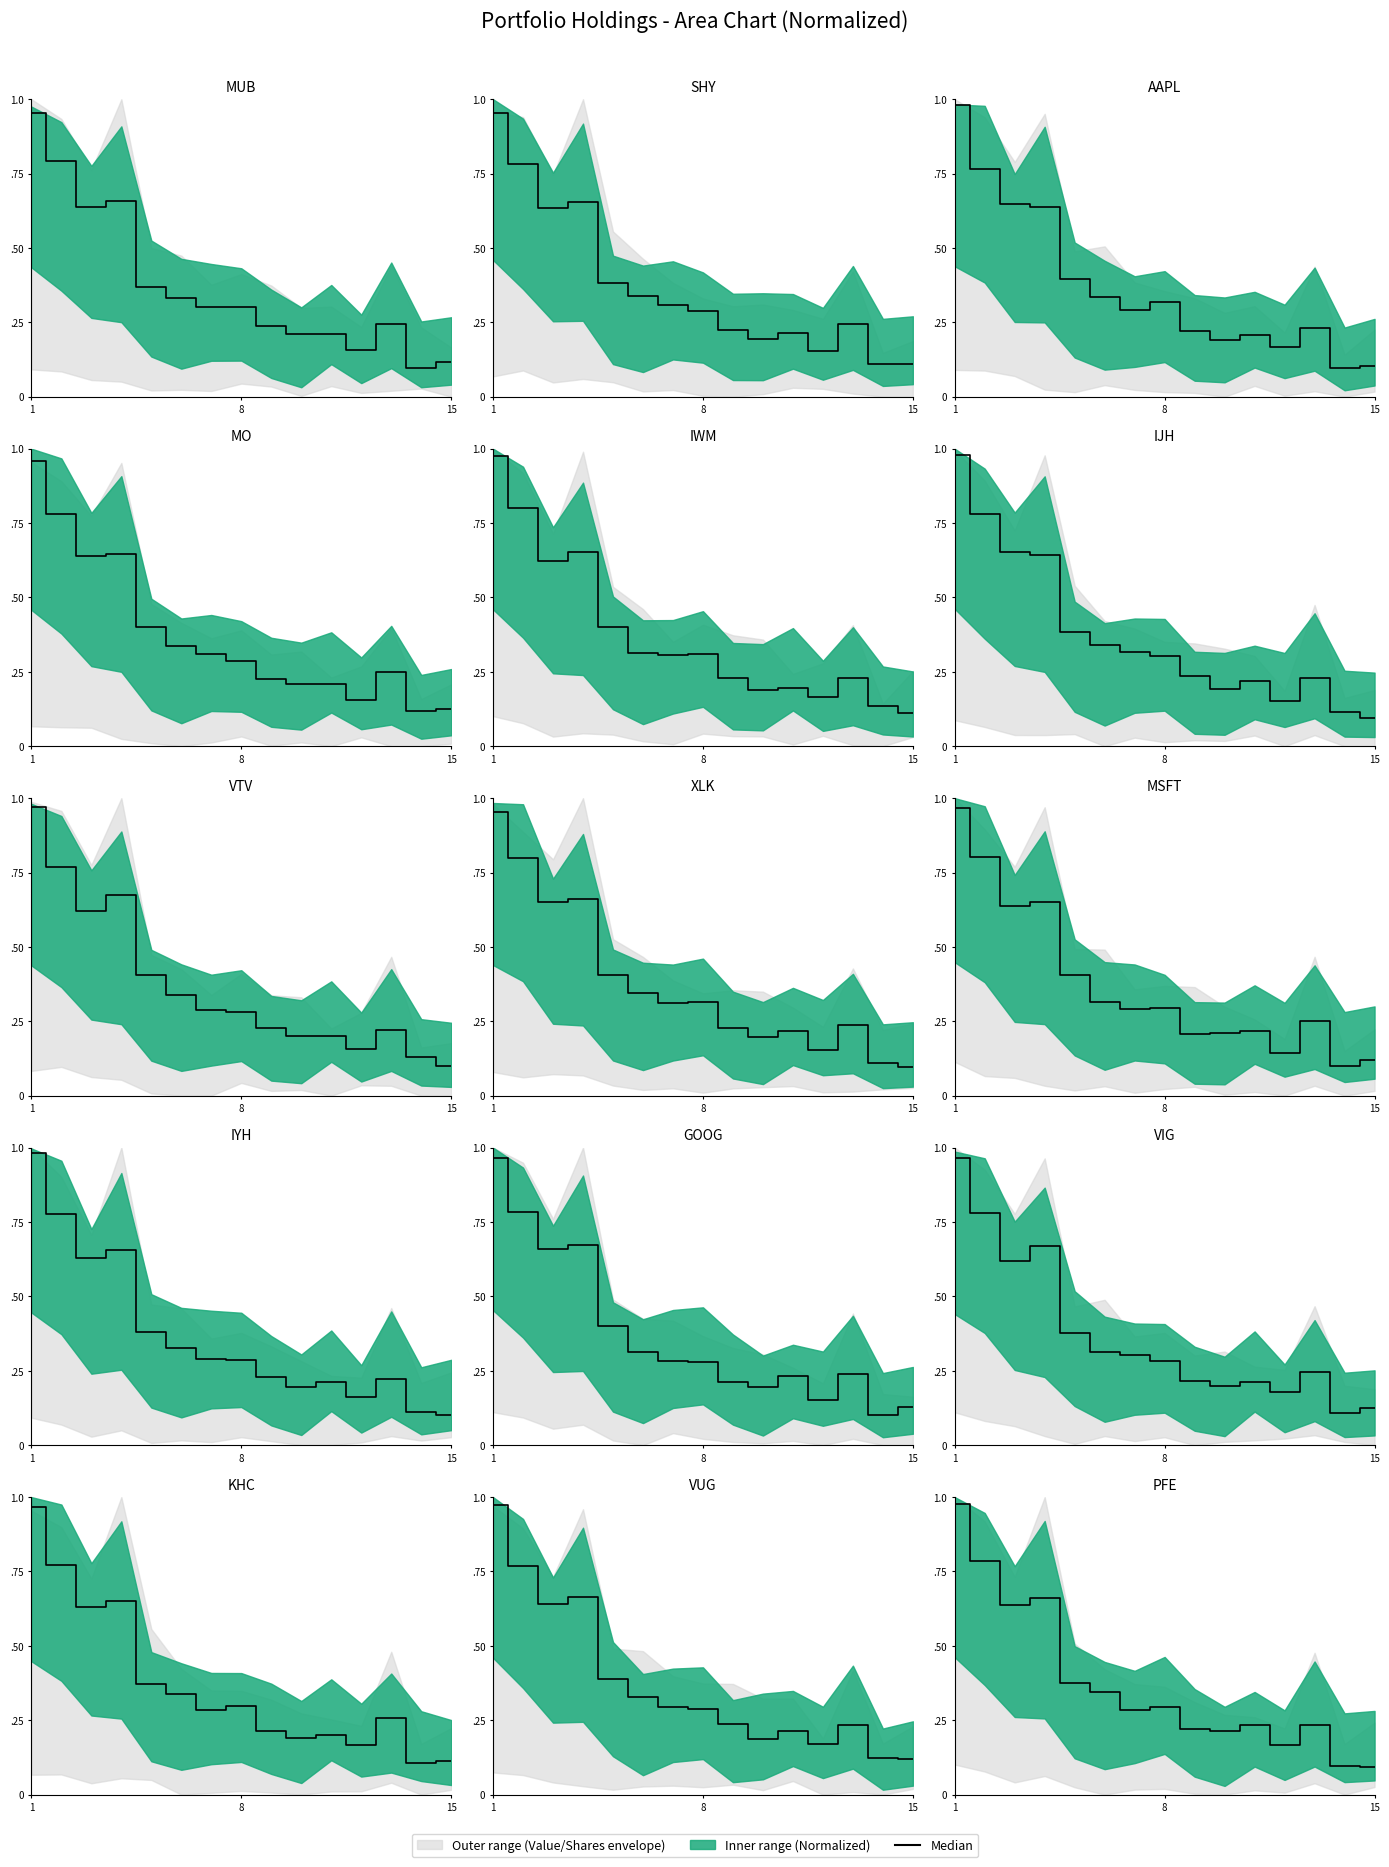

Which has a higher value, 8 or 14?

8